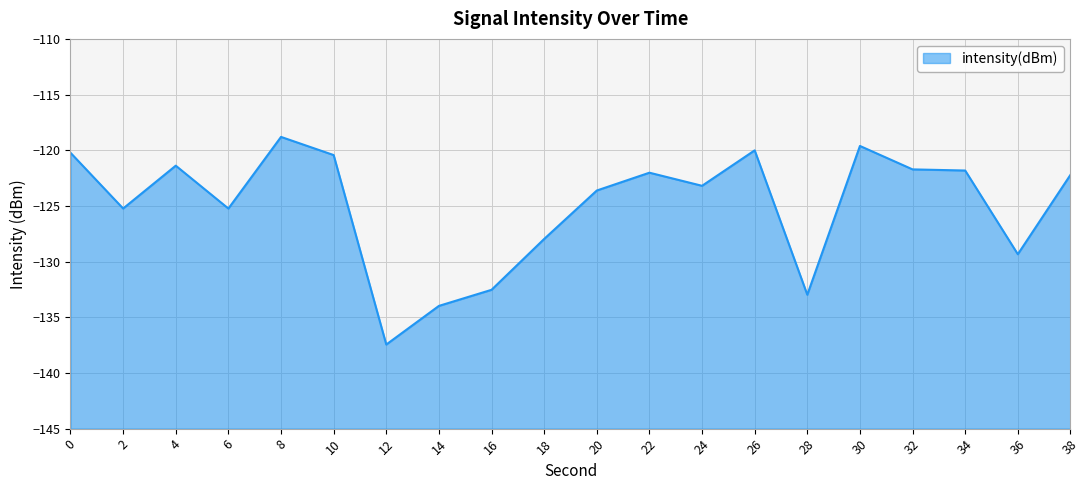

Rank the categories by value from highest to lowest.

8, 30, 26, 0, 10, 4, 32, 34, 22, 38, 24, 20, 2, 6, 18, 36, 16, 28, 14, 12